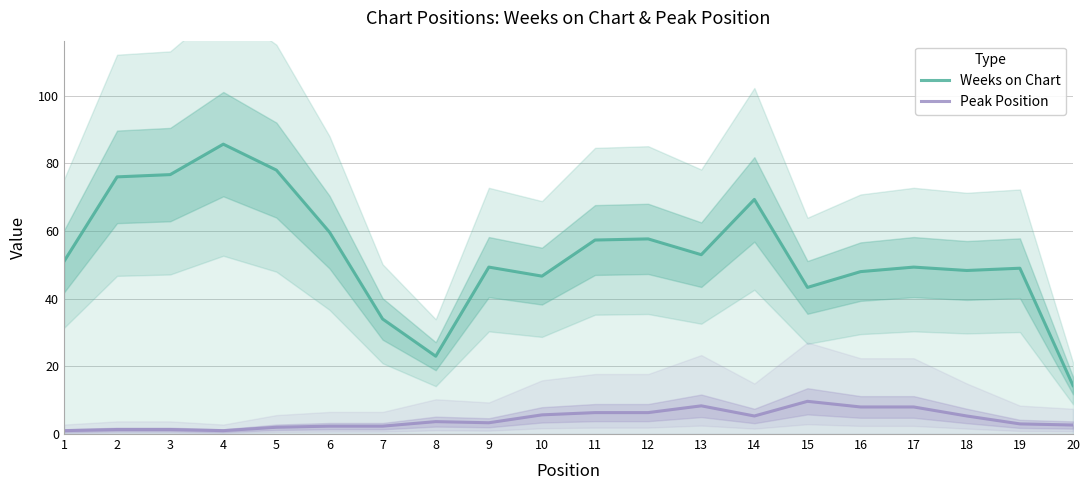

What is the difference between the maximum and second lowest values in the Peak Position series?

8.7